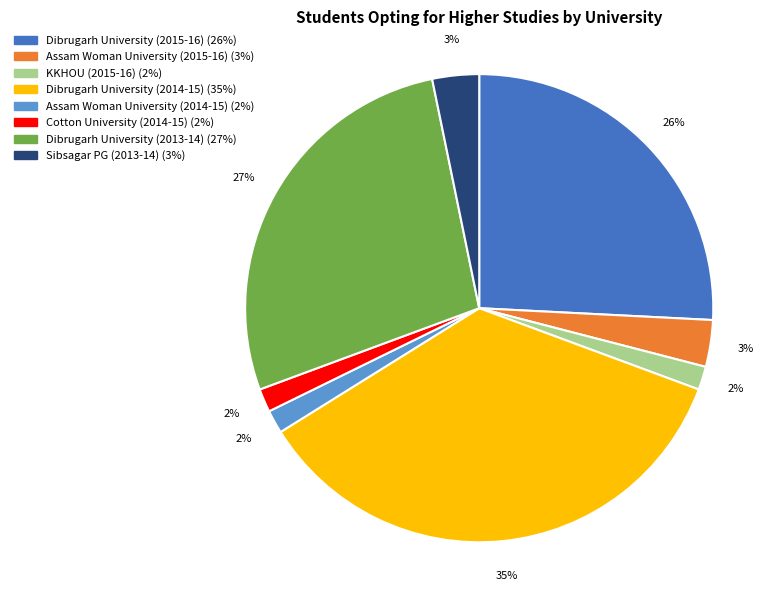

Is the sum of Sibsagar PG (2013-14) and Dibrugarh University (2014-15) greater than half?

No